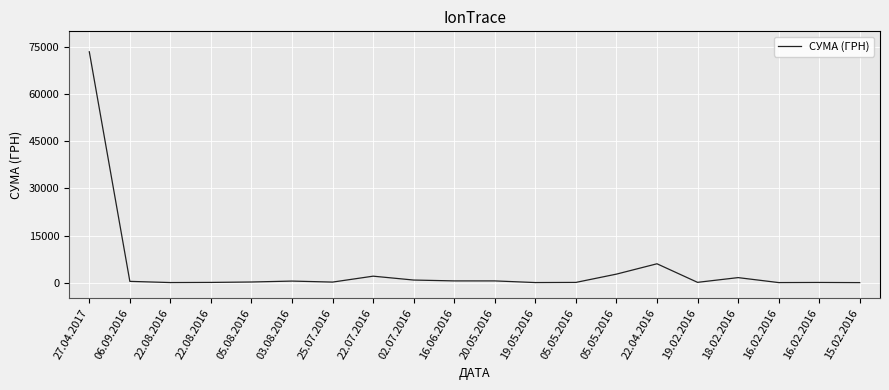

Reading left to right, extract all data points from this chart.

27.04.2017=73490.0	06.09.2016=400.0	22.08.2016=22.5	22.08.2016=67.0	05.08.2016=199.5	03.08.2016=492.5	25.07.2016=171.3	22.07.2016=2056.2	02.07.2016=820.0	16.06.2016=548.6	20.05.2016=546.3	19.05.2016=22.5	05.05.2016=67.0	05.05.2016=2707.0	22.04.2016=6000.0	19.02.2016=90.0	18.02.2016=1596.0	16.02.2016=17.1	16.02.2016=51.4	15.02.2016=6.4